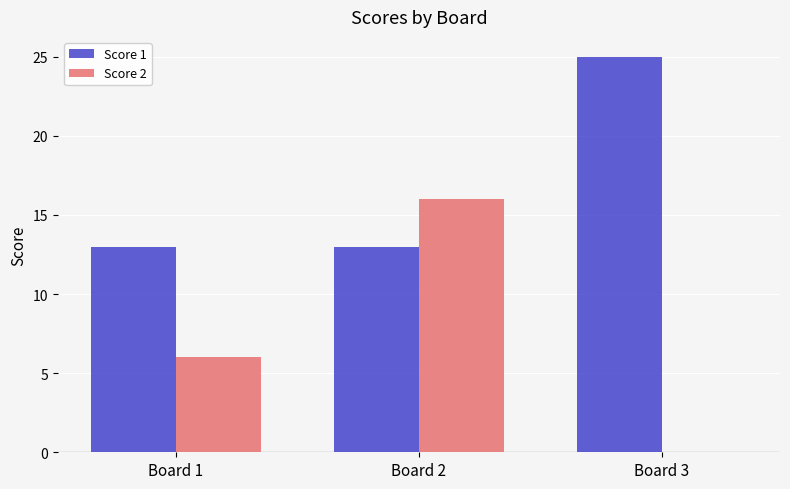

What is the maximum value for Score 1?

25